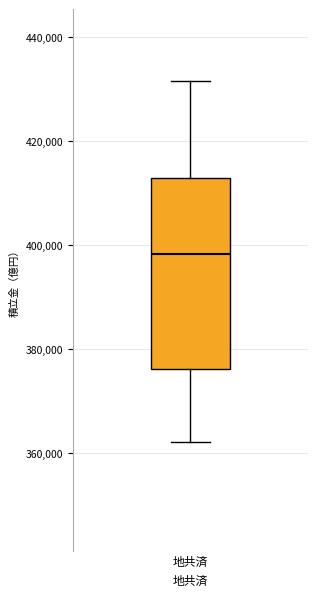

Read this box plot against the y-axis: the position of the median line, the range covered by the box, and the ends of both whiskers. The values are not printed on the chart, so give them approximately, as read against the axis.

median 398000, box 376000 to 412000, whiskers 362000 to 432000